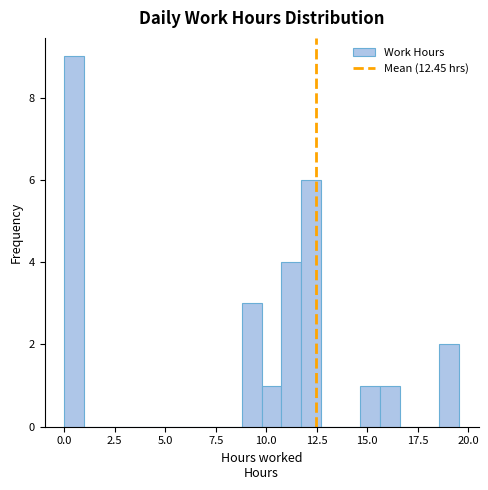

Around what value on the x-axis is the tallest bar? Give the approximate position of its centre, as read against the axis.

0.5